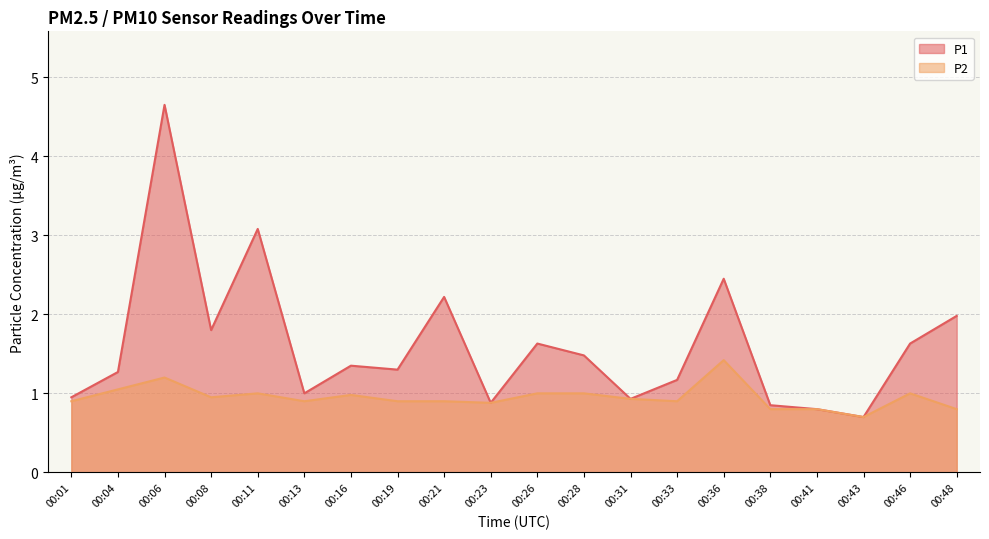

Does the chart have visible grid lines?

Yes